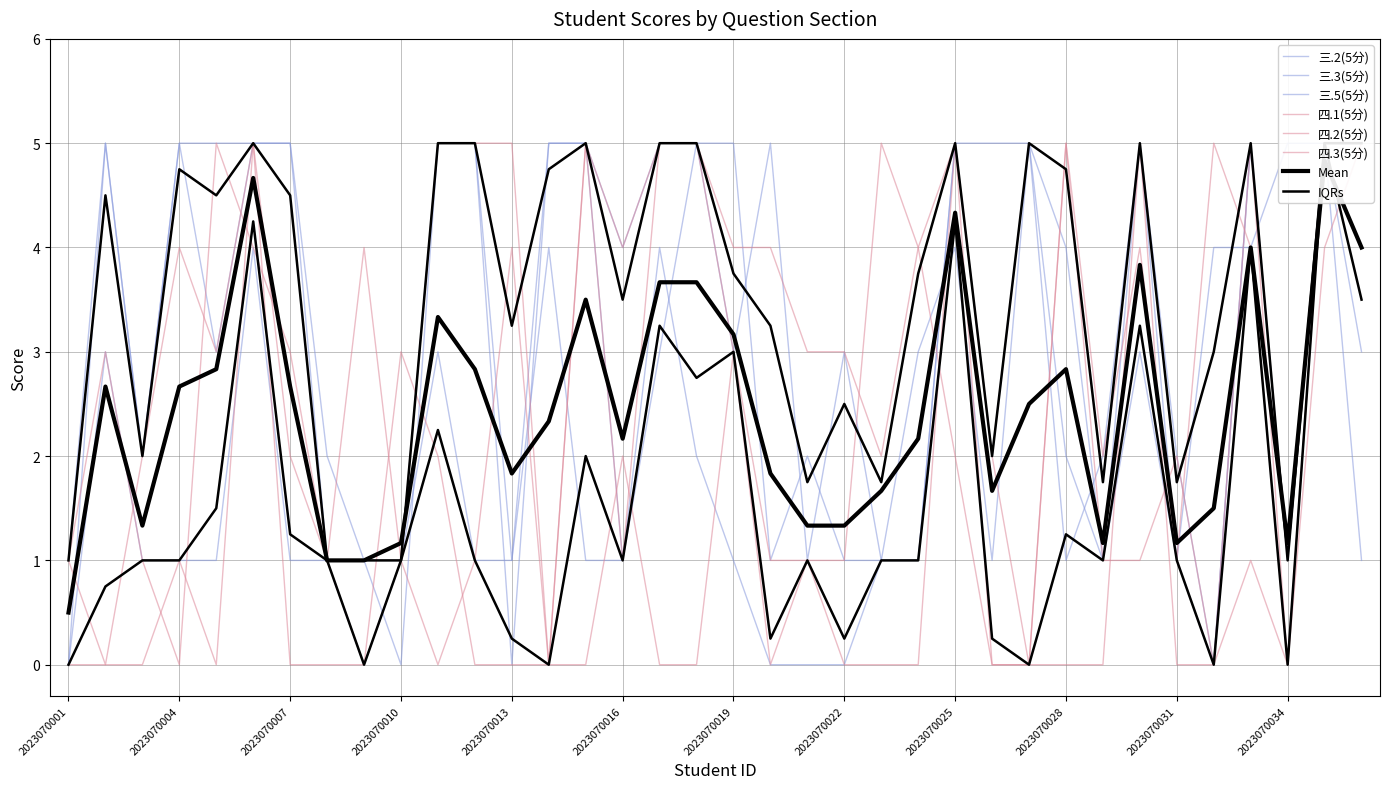

What is the difference between the maximum and minimum values in the 四.3(5分) series?

5